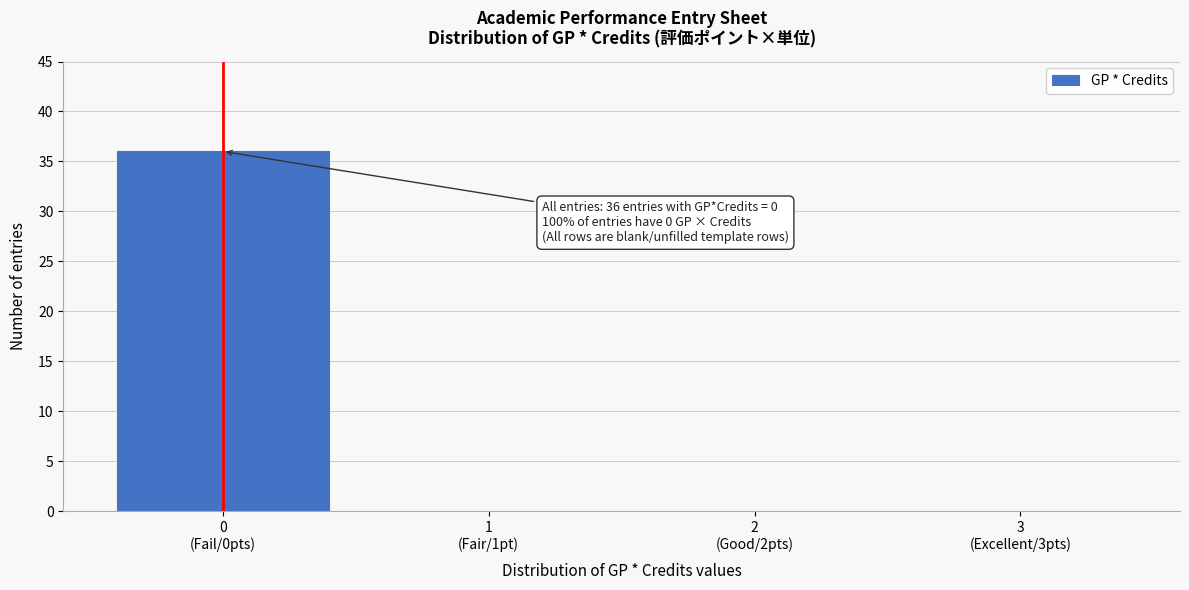

What is the sum of all values?

36